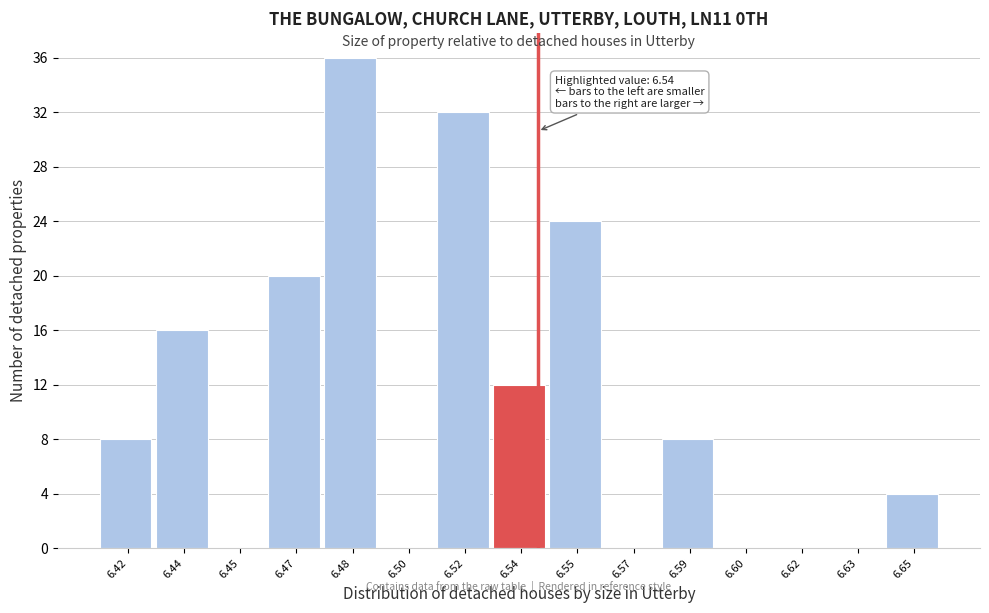

What is the greatest value displayed?

36